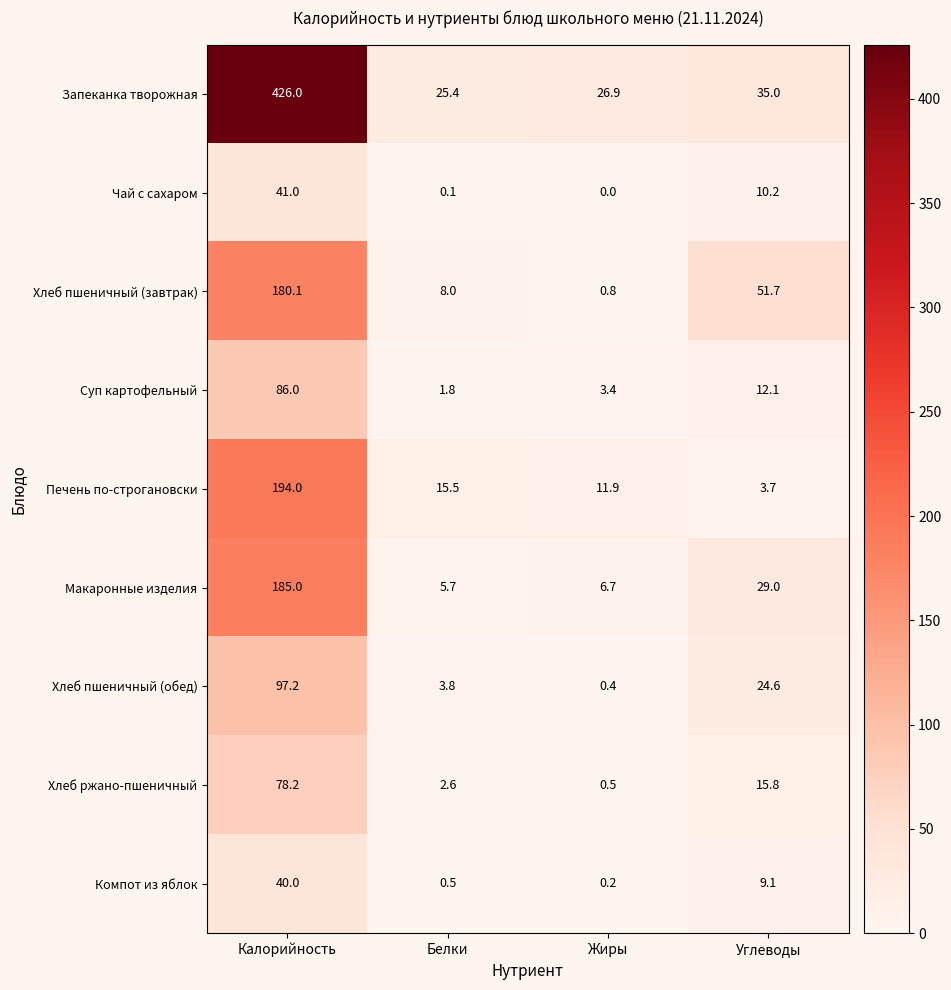

What is the difference between the maximum and second lowest values in the Хлеб ржано-пшеничный series?

75.6